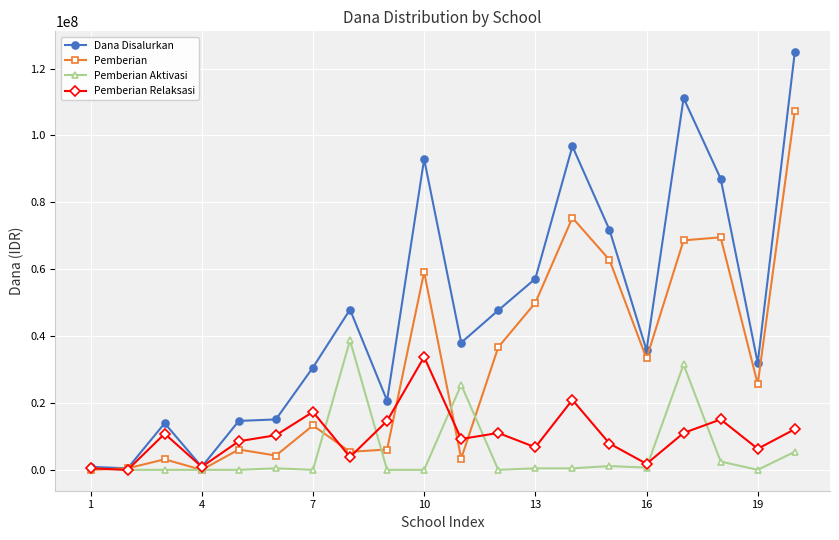

Which series has the largest total across all categories?

Dana Disalurkan